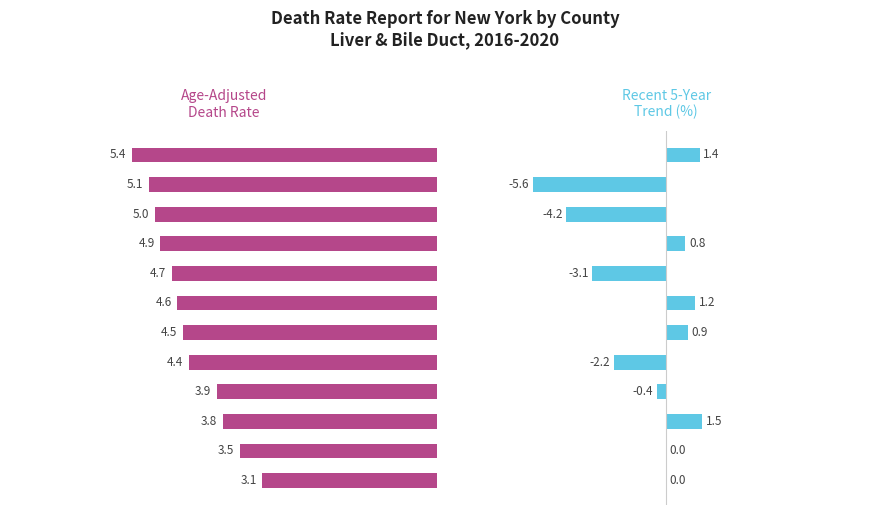

How many data points in Recent 5-Year Trend are above 0?

5